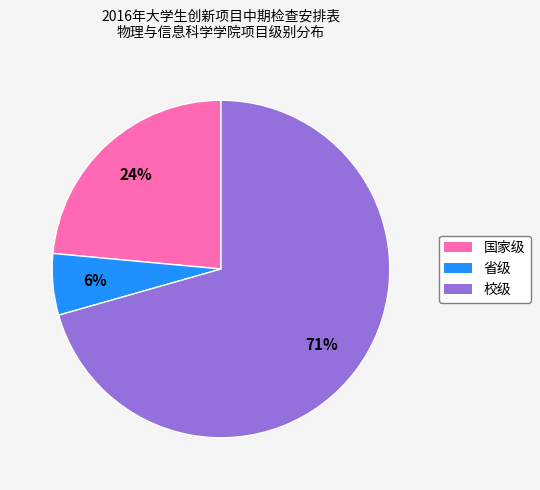

How many slices are in this pie chart?

3